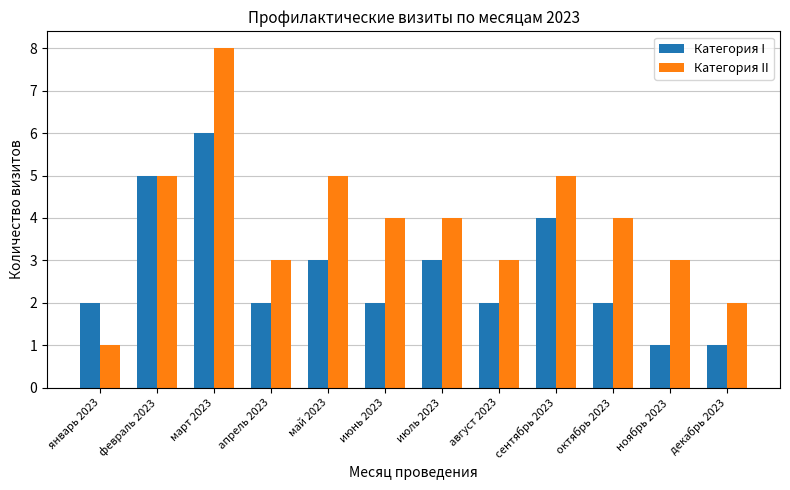

Rank the series by their average value, from highest to lowest.

Категория II, Категория I